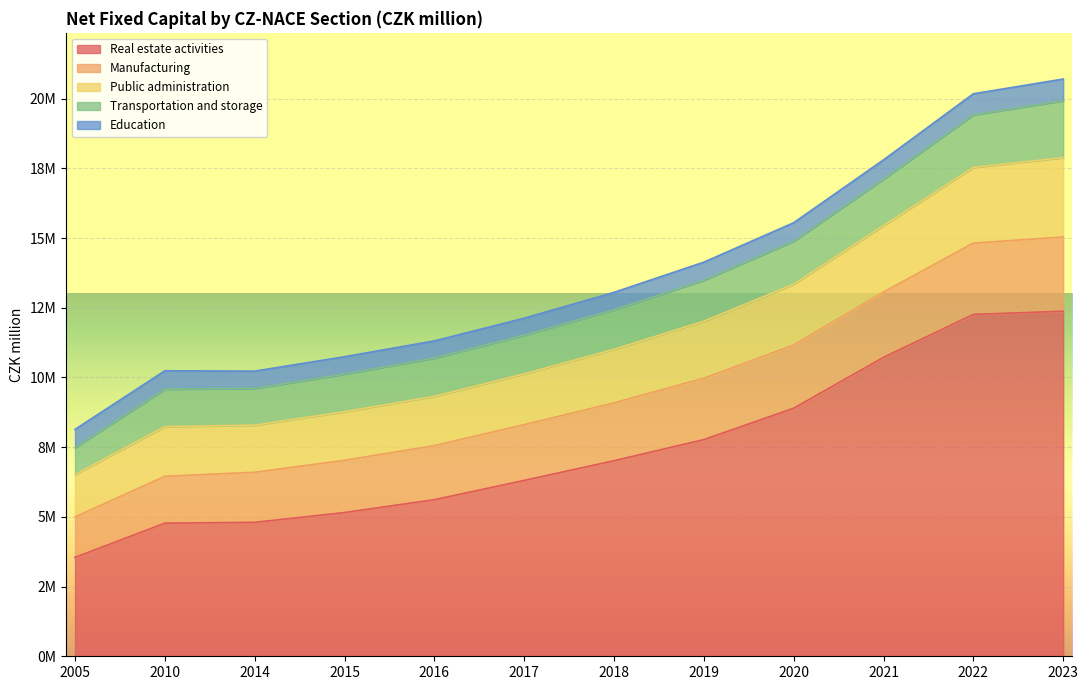

What is the total value across all series at 2005?

8139013